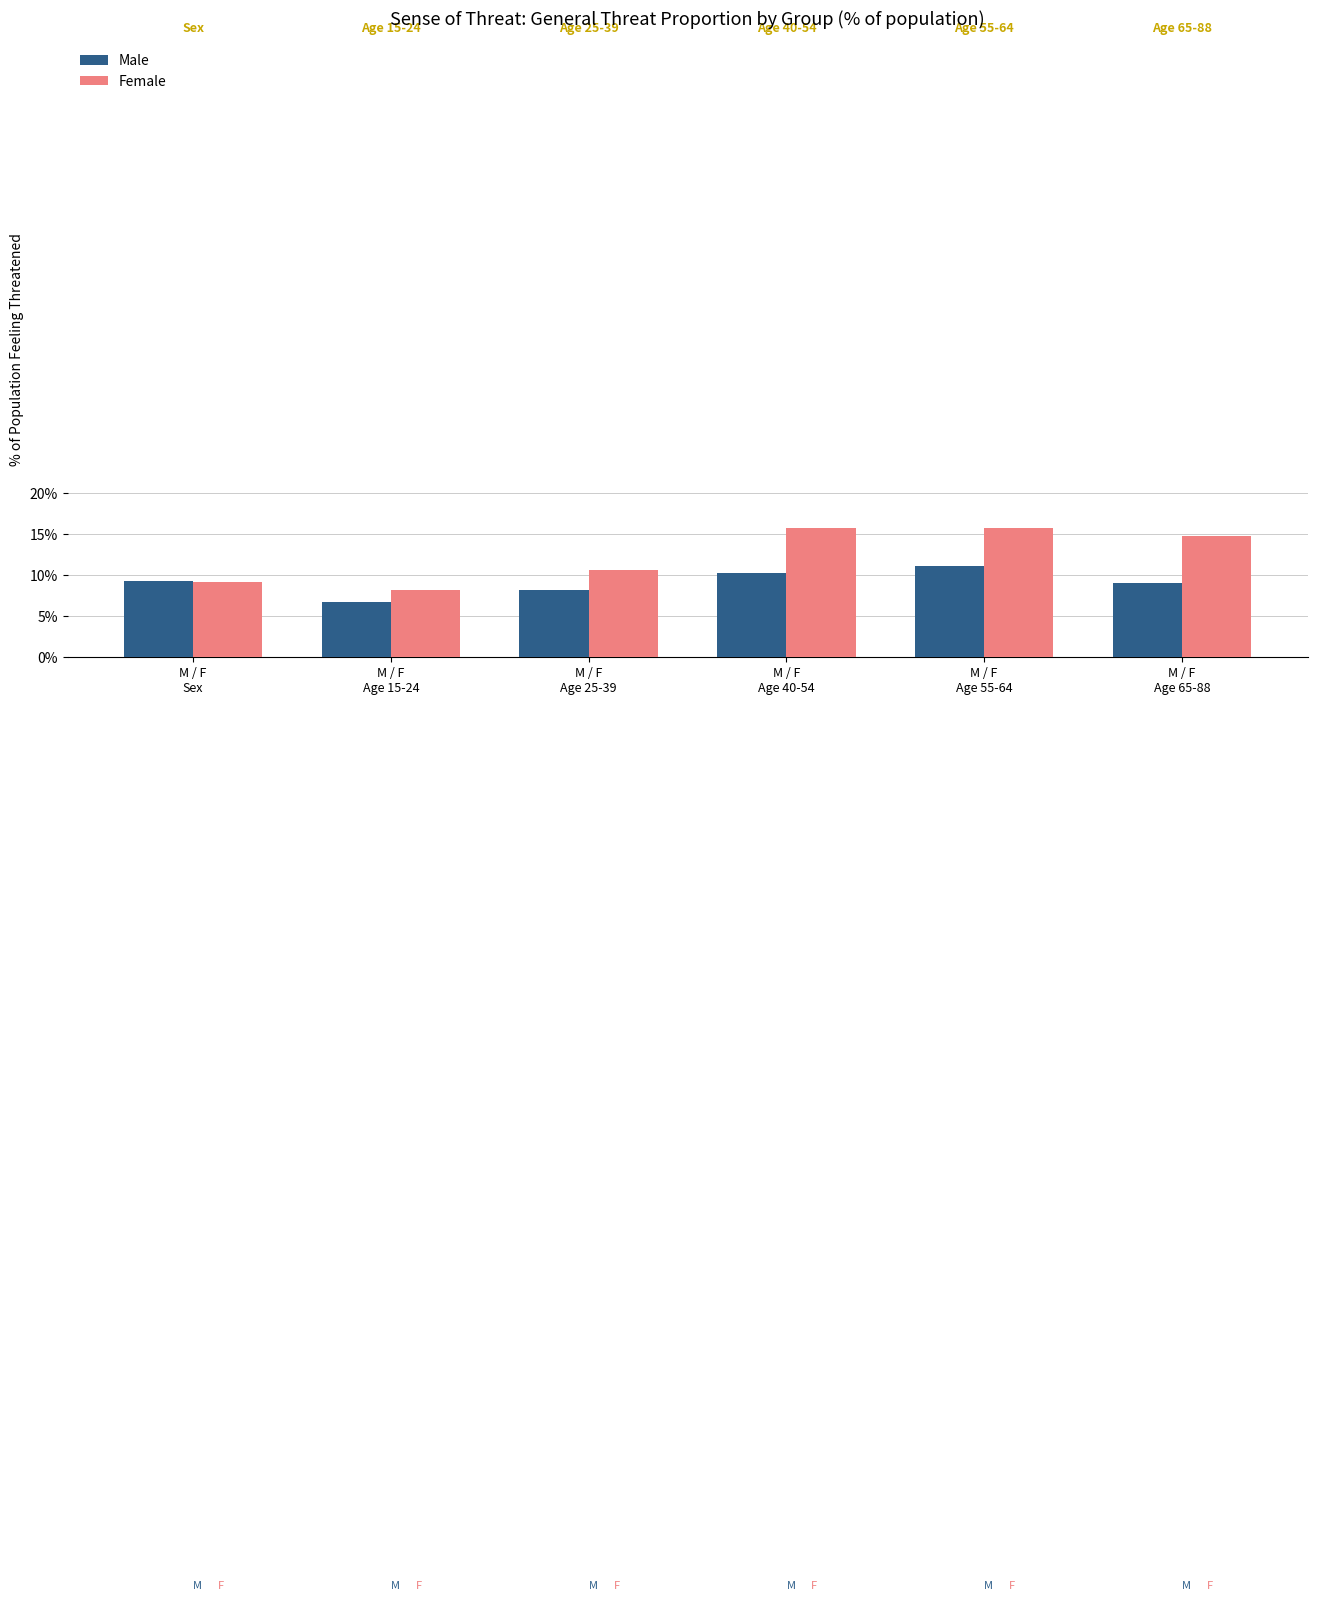

How many bars are there in total?

12